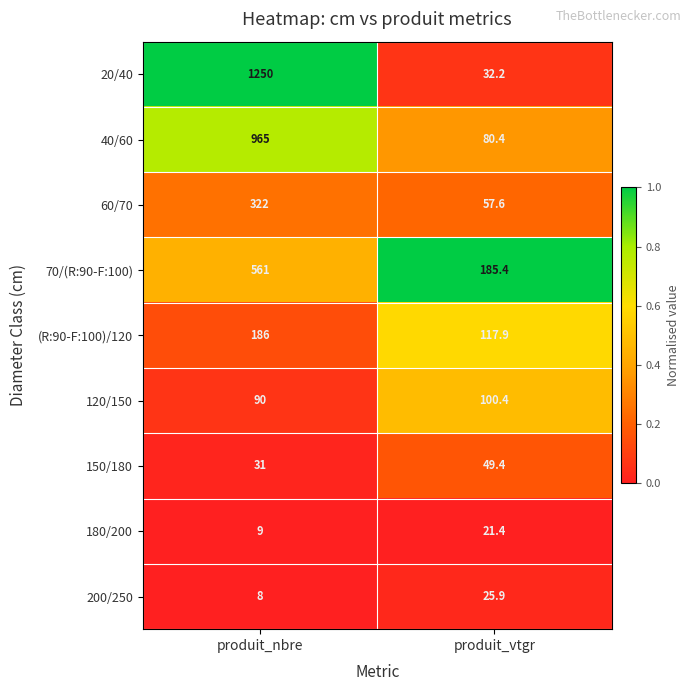

What is the total value across all series at produit_nbre?

3422.0